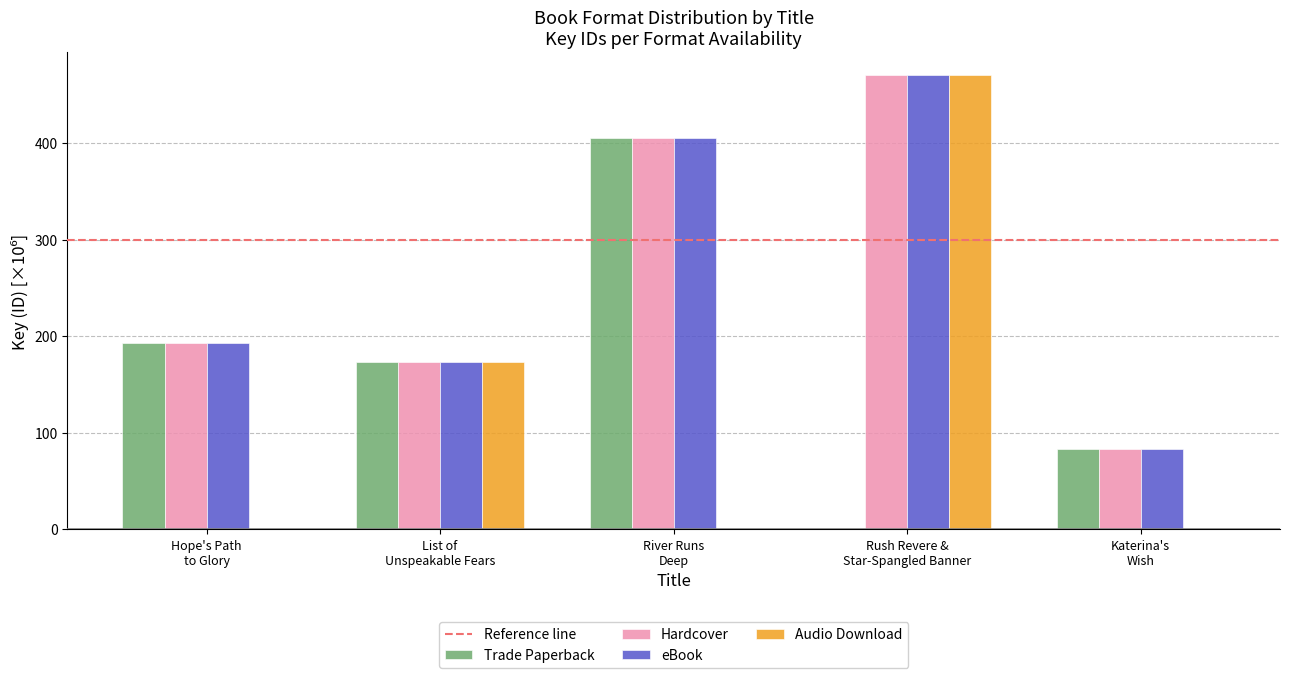

What is the sum of all Hardcover values?

1324.5